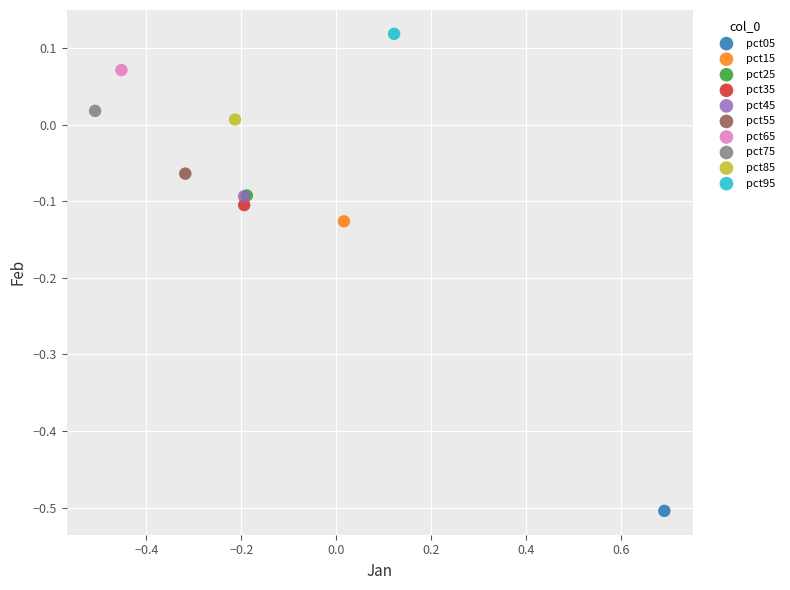

Which series contains the lowest Y value?

pct05